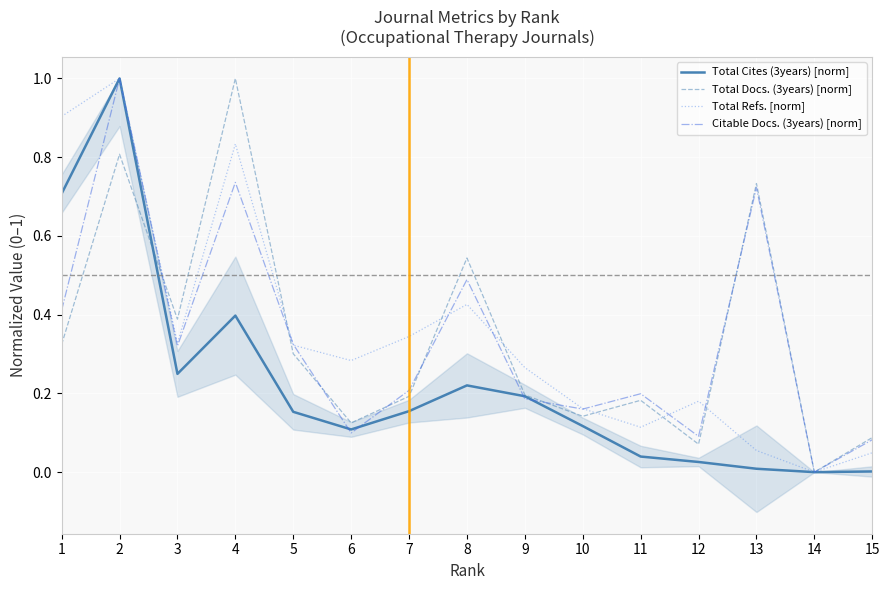

Which series has the largest total across all categories?

Total Refs. [norm]